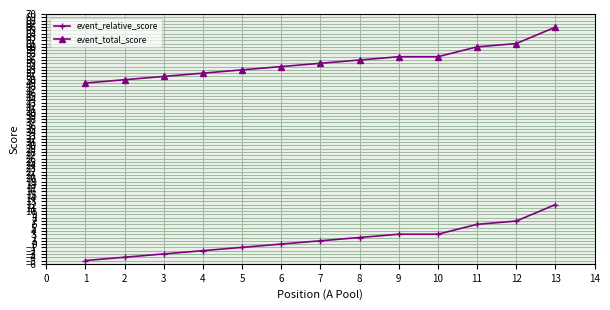

Rank the series by their average value, from highest to lowest.

event_total_score, event_relative_score